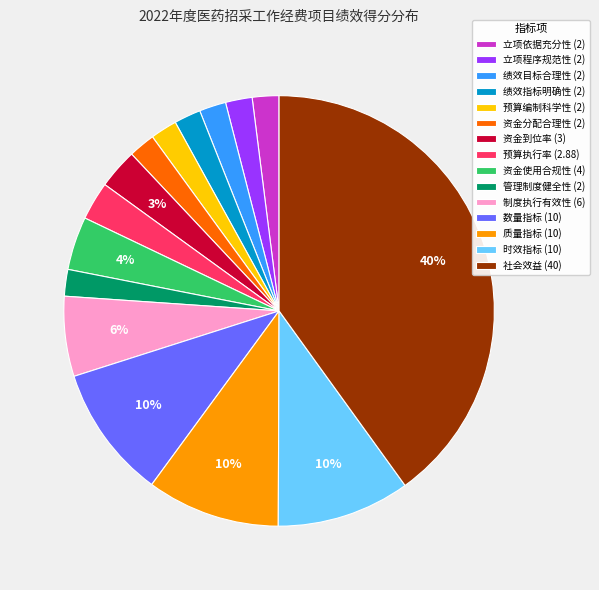

Which slice is the largest?

社会效益 (40)